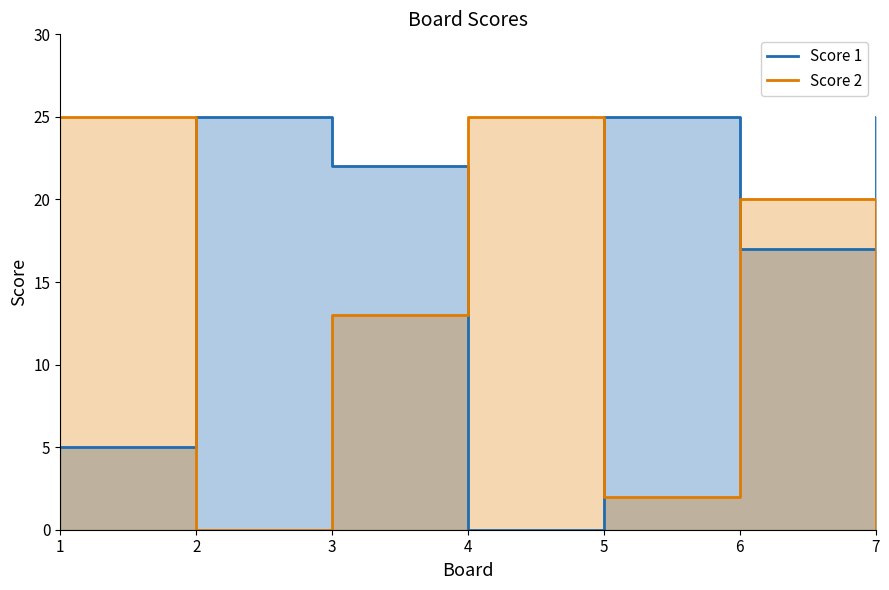

How many positive values does the Score 1 series have?

6